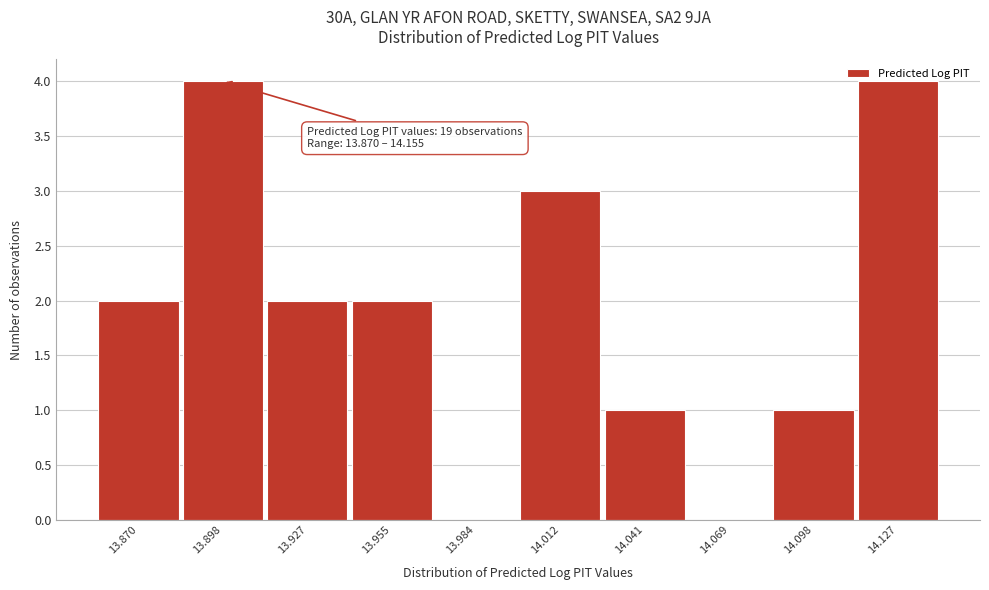

What is the sum of the values at 13.870 and 14.041?

3